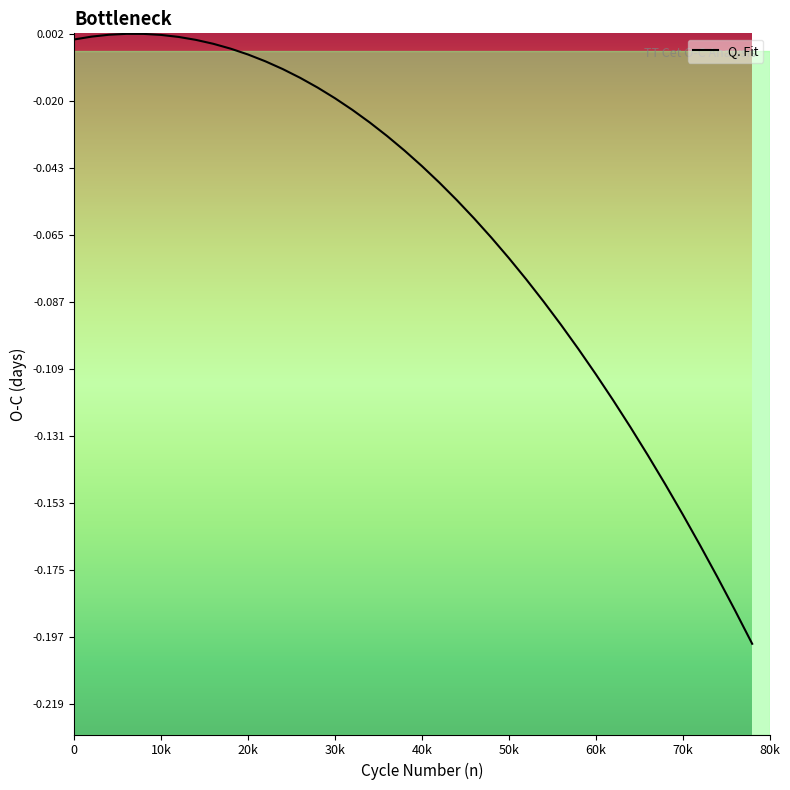

True or false: the data shows -0.1 at 32.

False